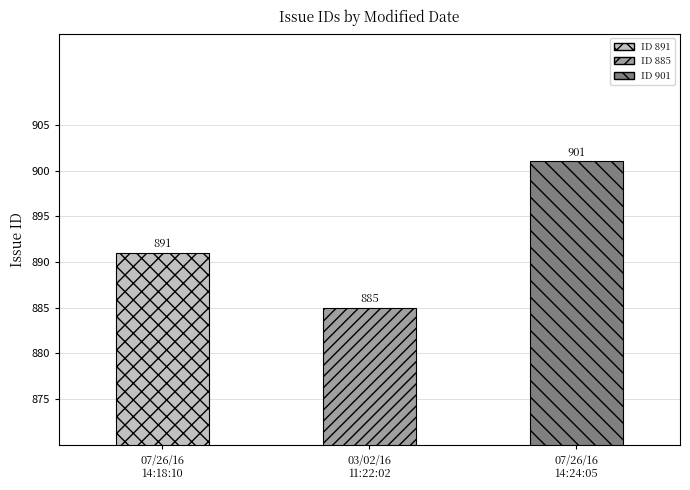

What is the sum of all values?

2677